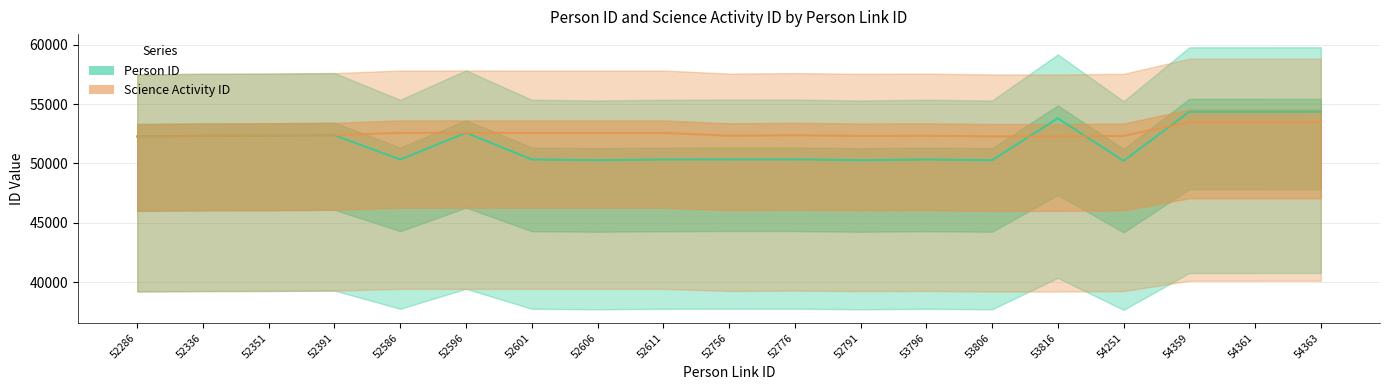

How many lines are shown in the chart?

2